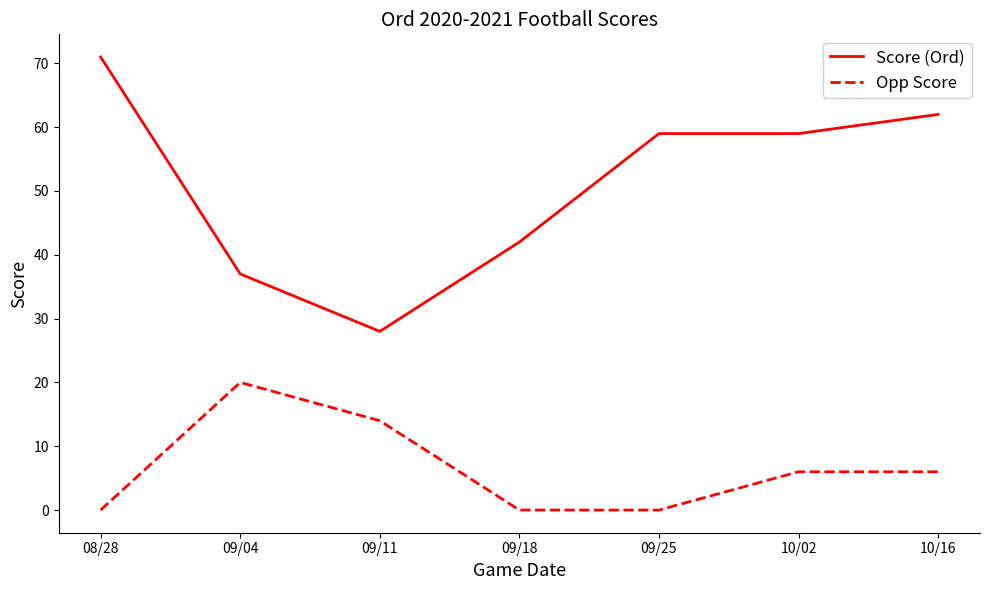

Where does the Score (Ord) series first go above 59?

08/28